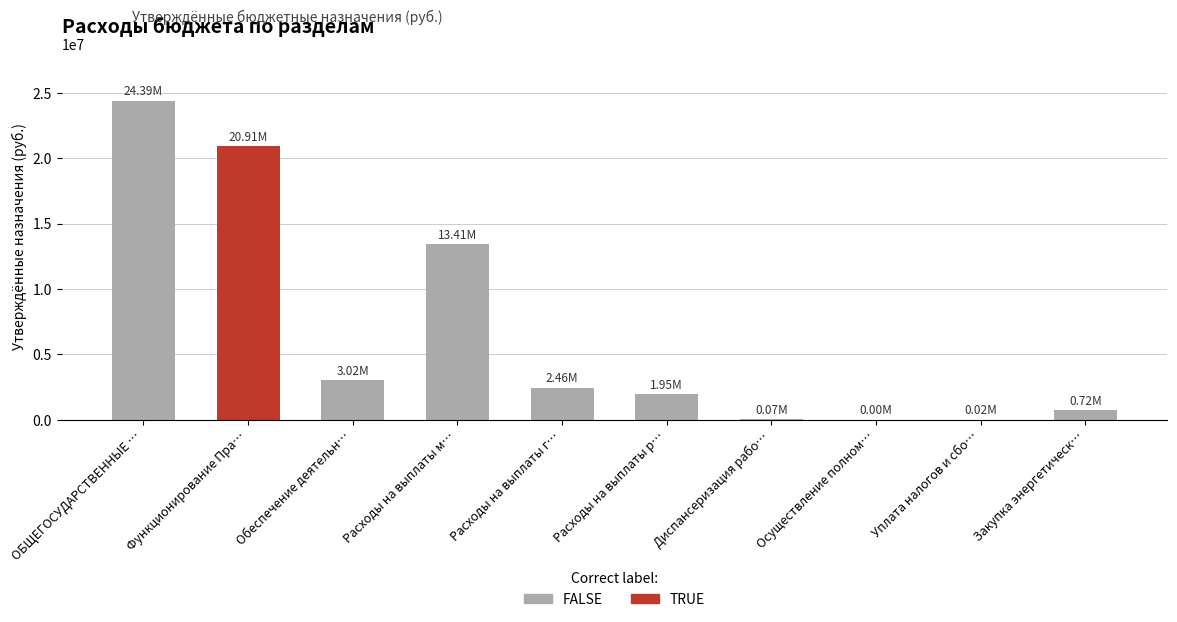

What is the change in value from Функционирование Пра… to Закупка энергетическ…?

-20192115.6